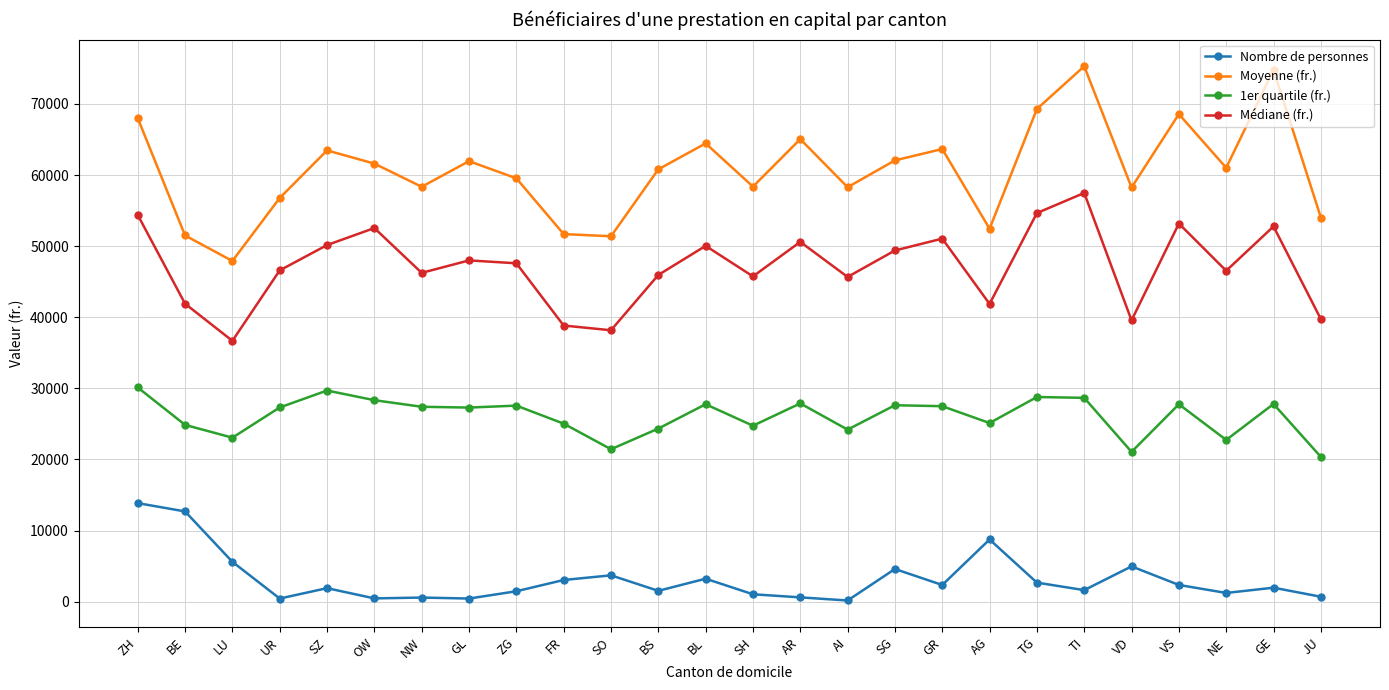

Which series has the largest range (max minus min)?

Moyenne (fr.)